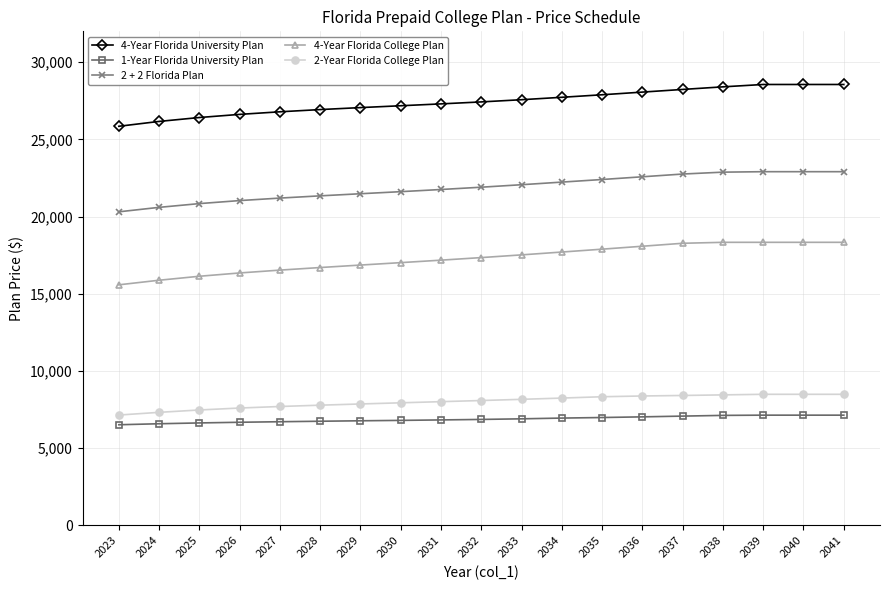

What are all the series names shown in the legend?

4-Year Florida University Plan, 1-Year Florida University Plan, 2 + 2 Florida Plan, 4-Year Florida College Plan, 2-Year Florida College Plan